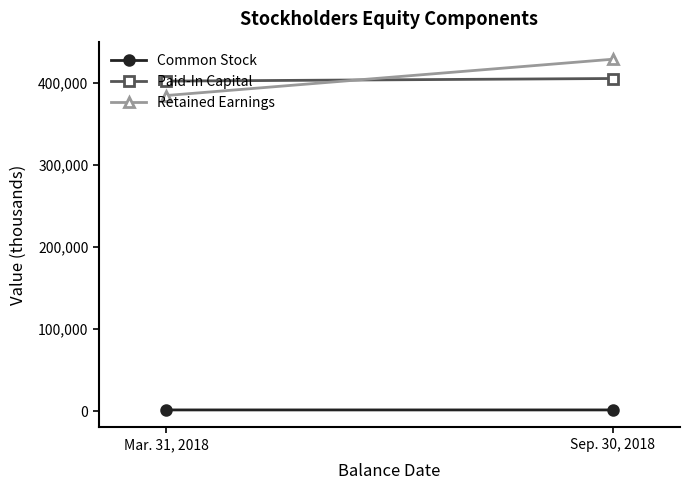

How many Common Stock values are between 1403 and 1407?

2